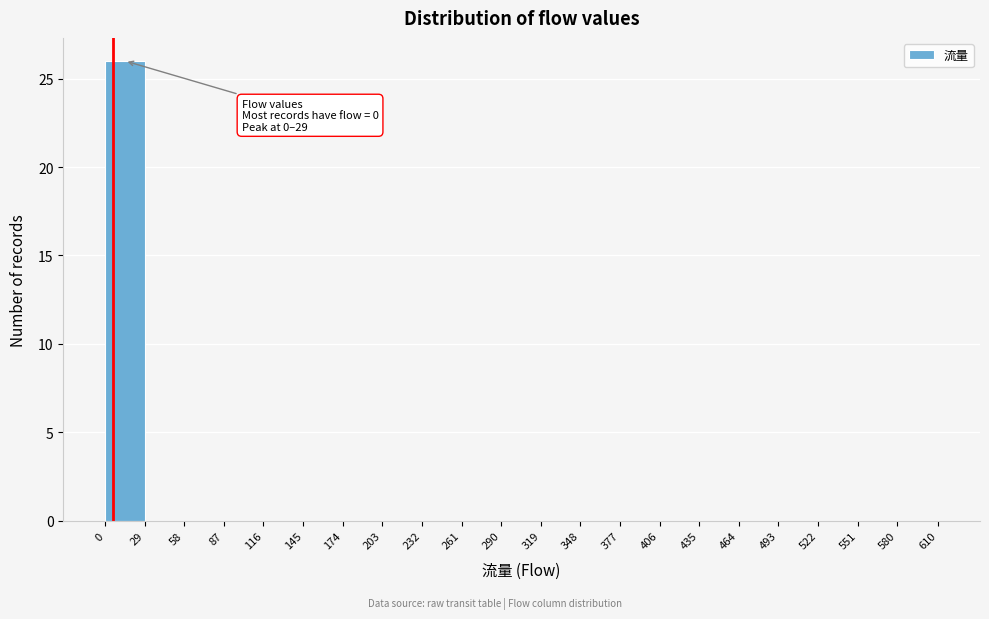

Which range on the x-axis has the tallest bar?

0 to 29